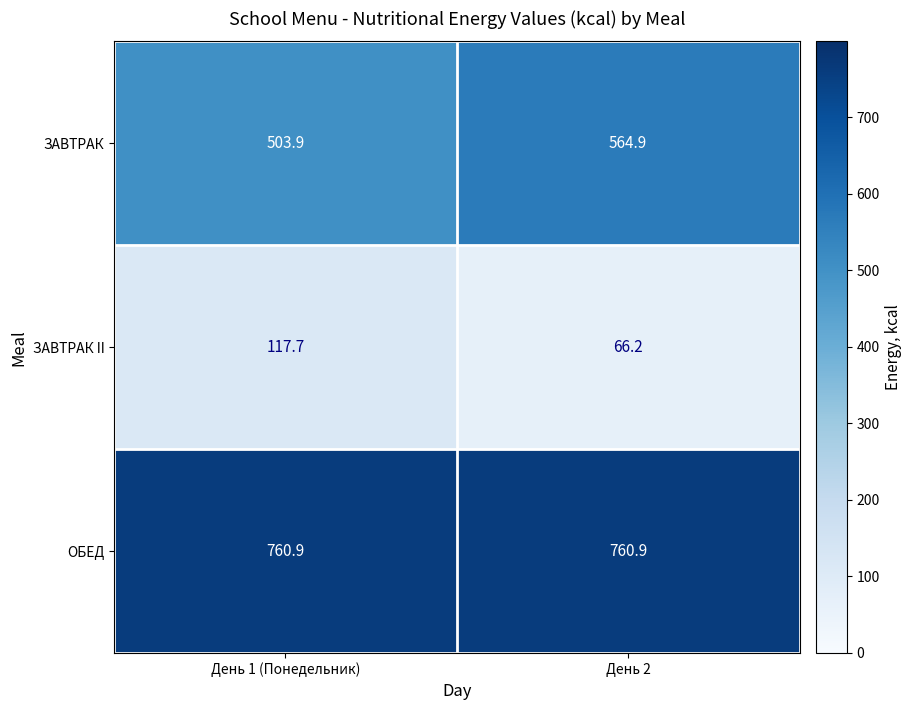

What is the difference between the ЗАВТРАК II values at День 2 and День 1 (Понедельник)?

51.5